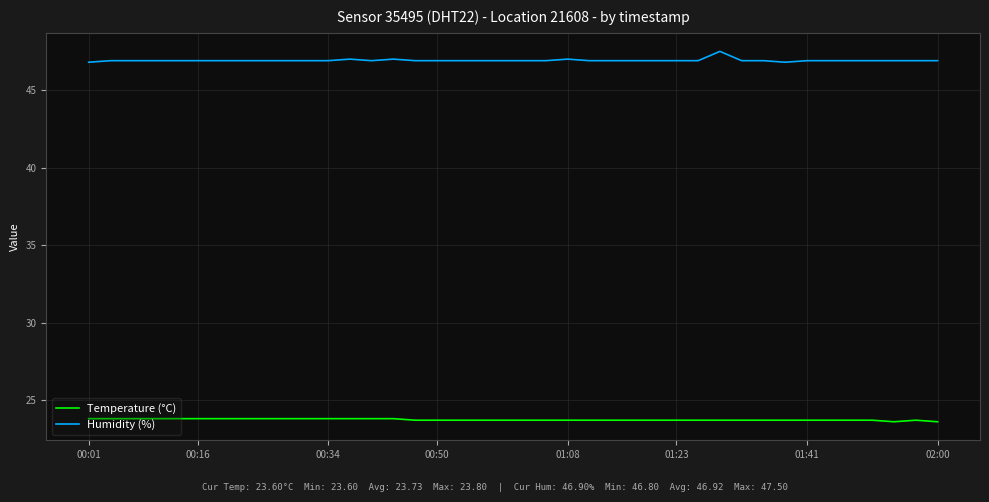

Rank the series by their maximum value, from lowest to highest.

Temperature (°C), Humidity (%)